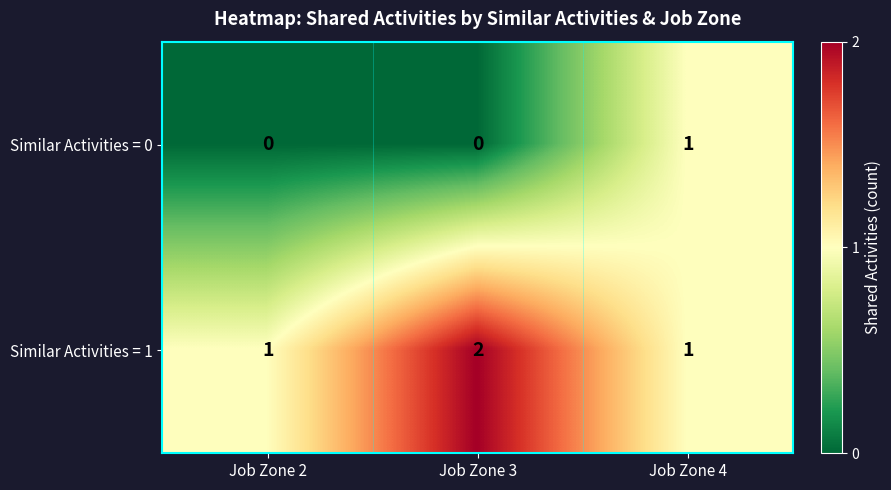

How many categories are shown in the chart?

3